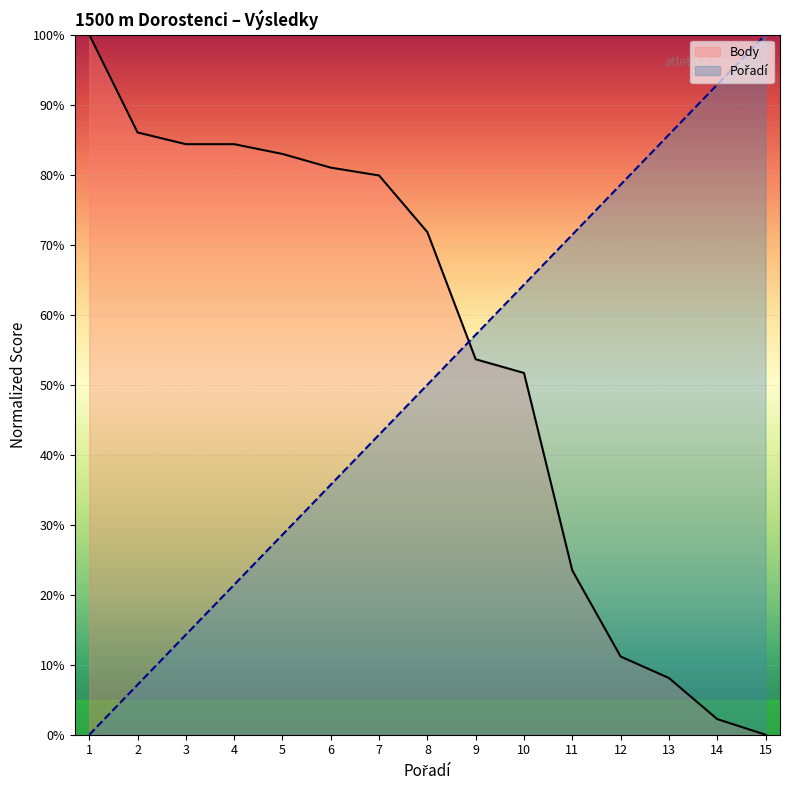

At which label is Body closest to 50?

10